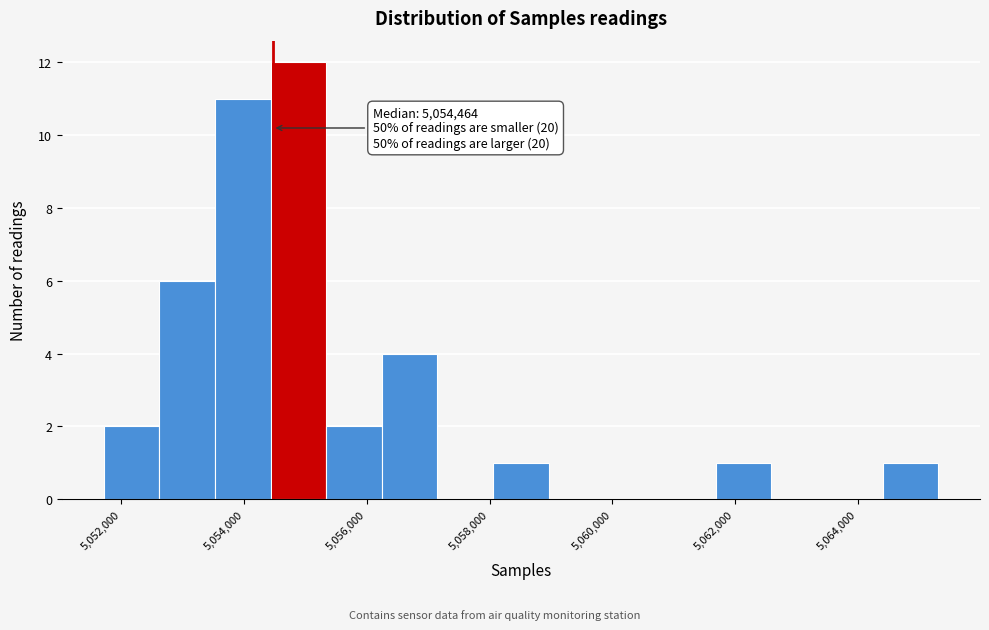

Over which range of the x-axis is the bar tallest?

5054400 to 5055400